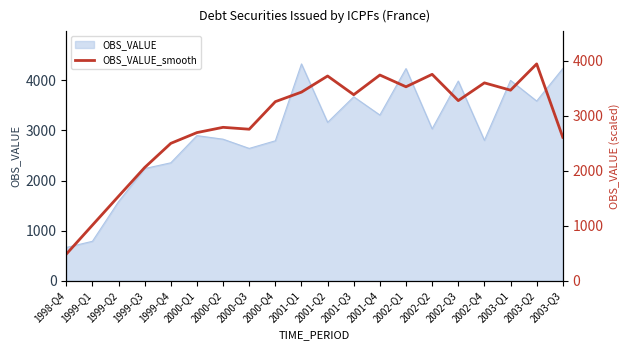

How many categories are shown in the chart?

20